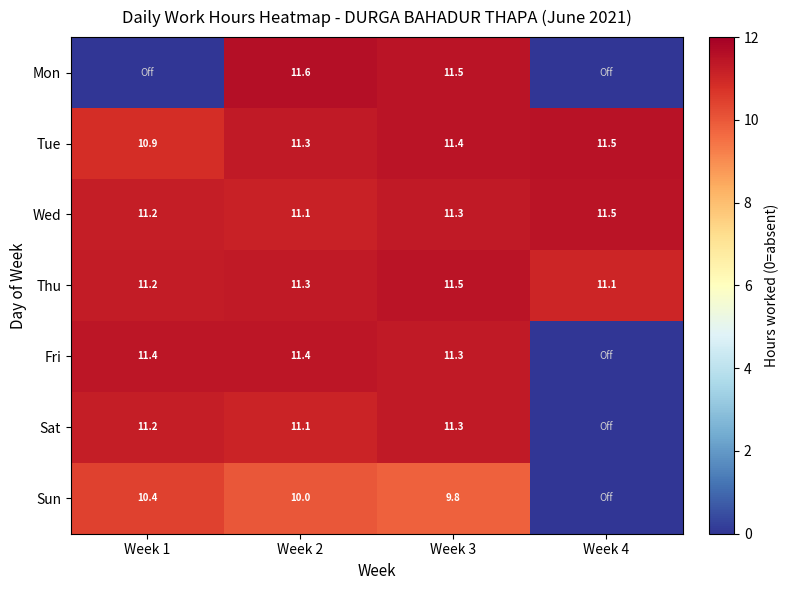

How many data points in Tue are above 11?

3